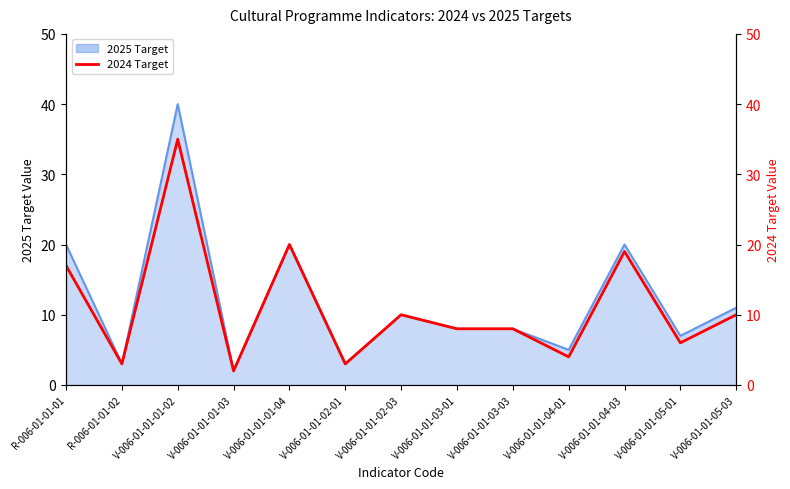

What position from the right is V-006-01-01-05-01?

2